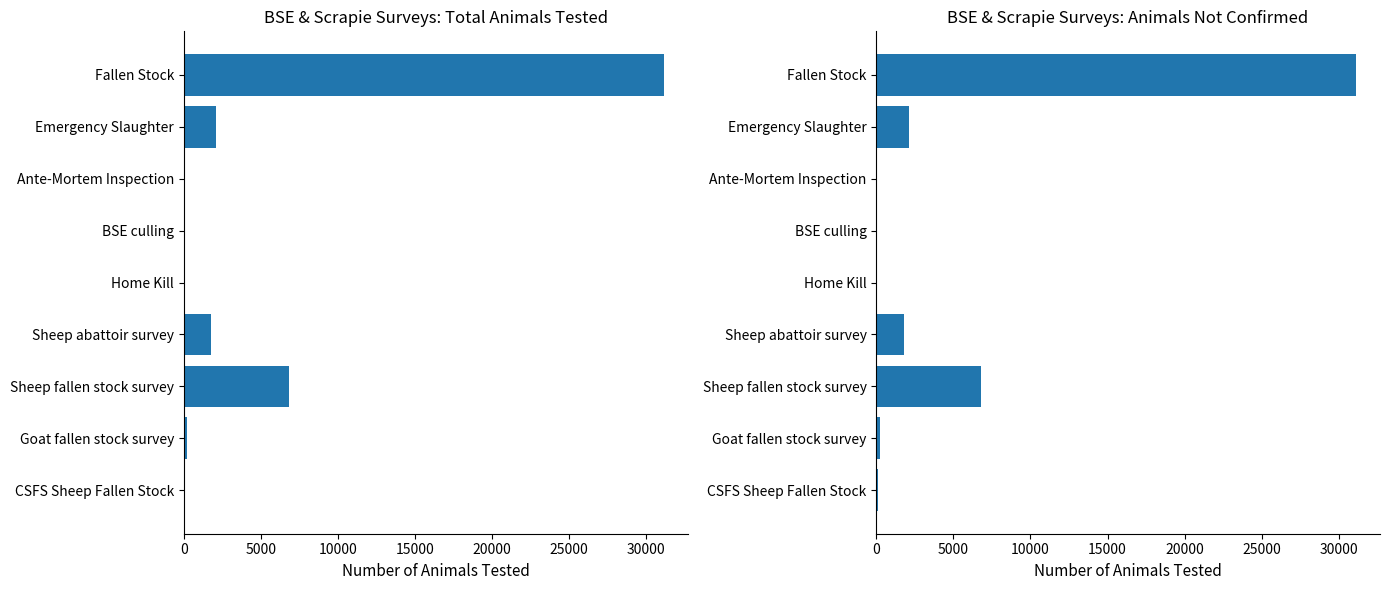

Is it true that Number of animals tested equals 142 at CSFS Sheep Fallen Stock?

False